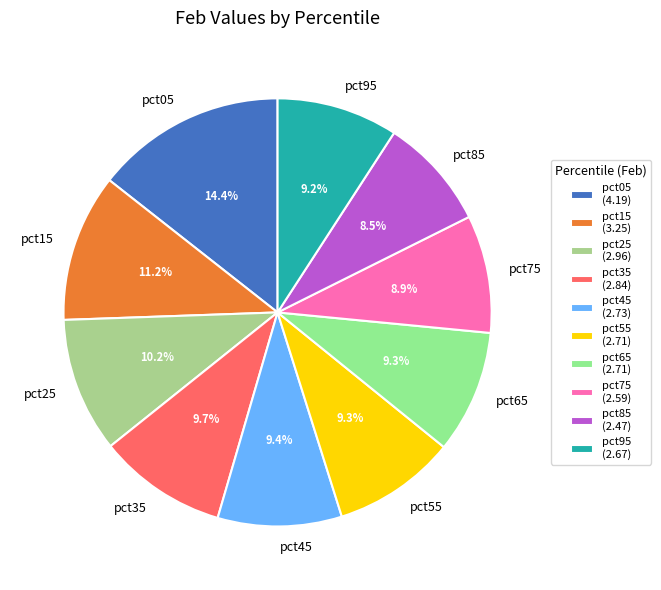

Which category has the biggest portion of the pie?

pct05